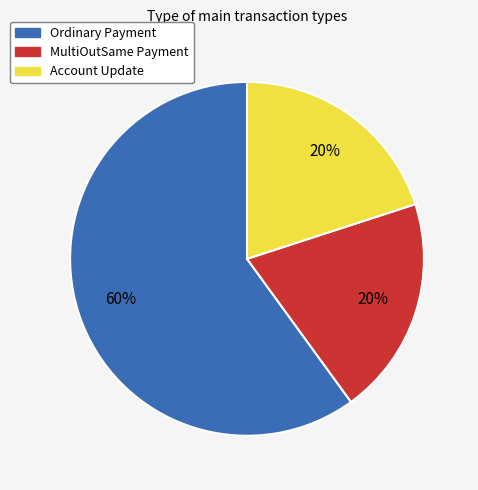

To the nearest percent, what percentage of the pie is Account Update?

20%